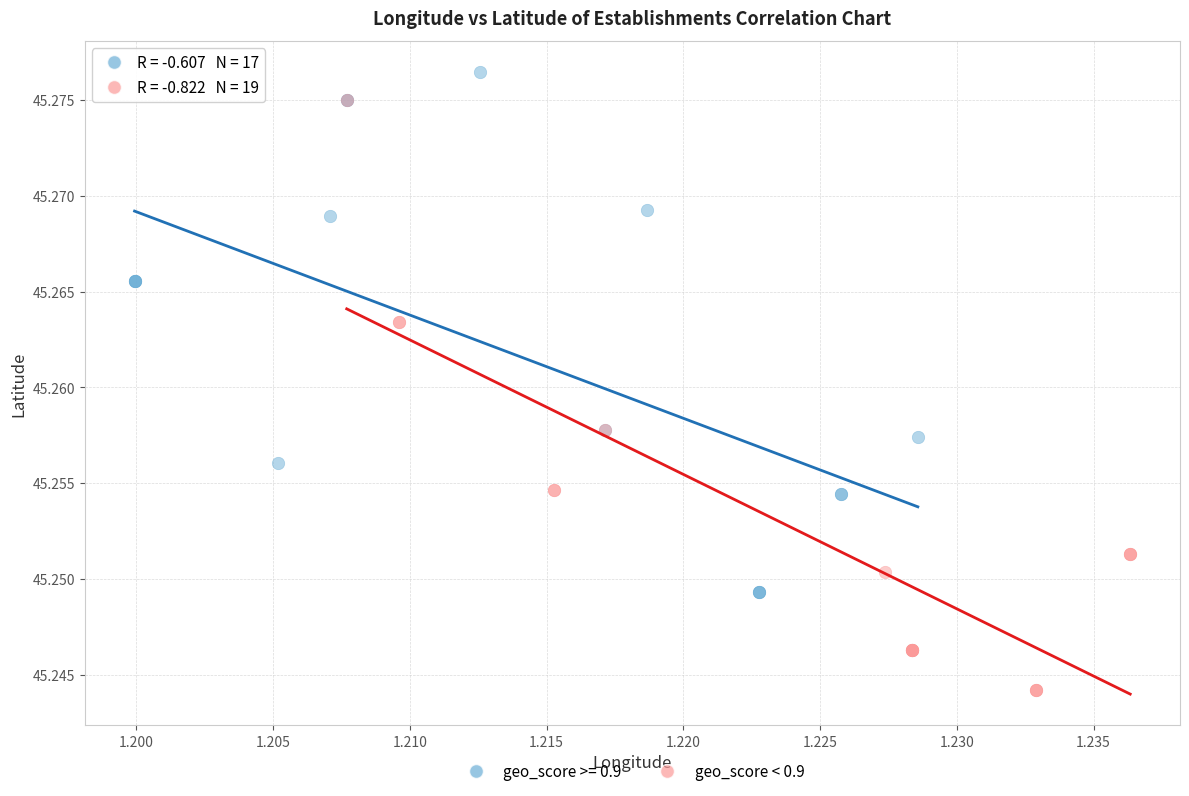

Which series reaches the maximum Y coordinate?

geo_score >= 0.9